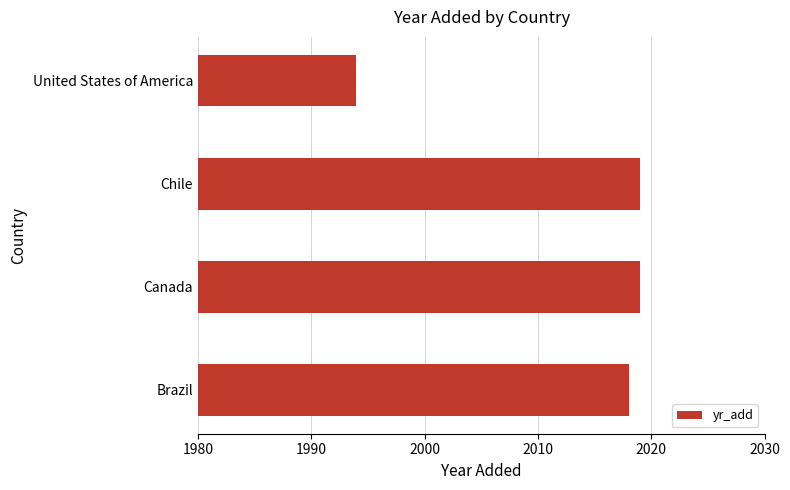

Reading bottom to top, list all the values displayed in this chart.

2018	2019	2019	1994